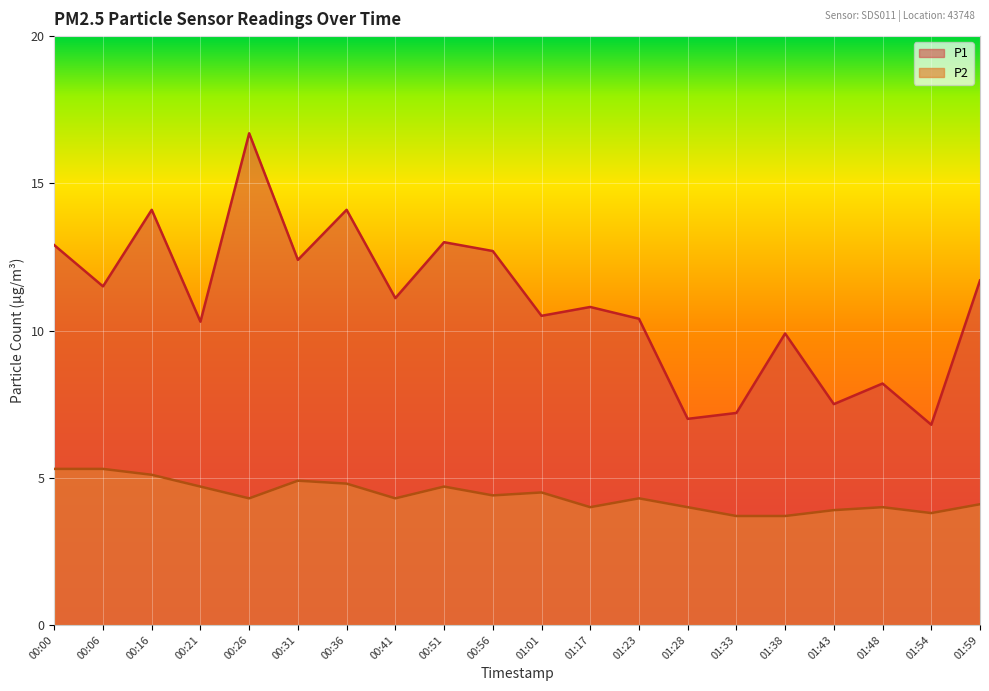

Is it true that P2 equals 4.3 at 00:41?

True